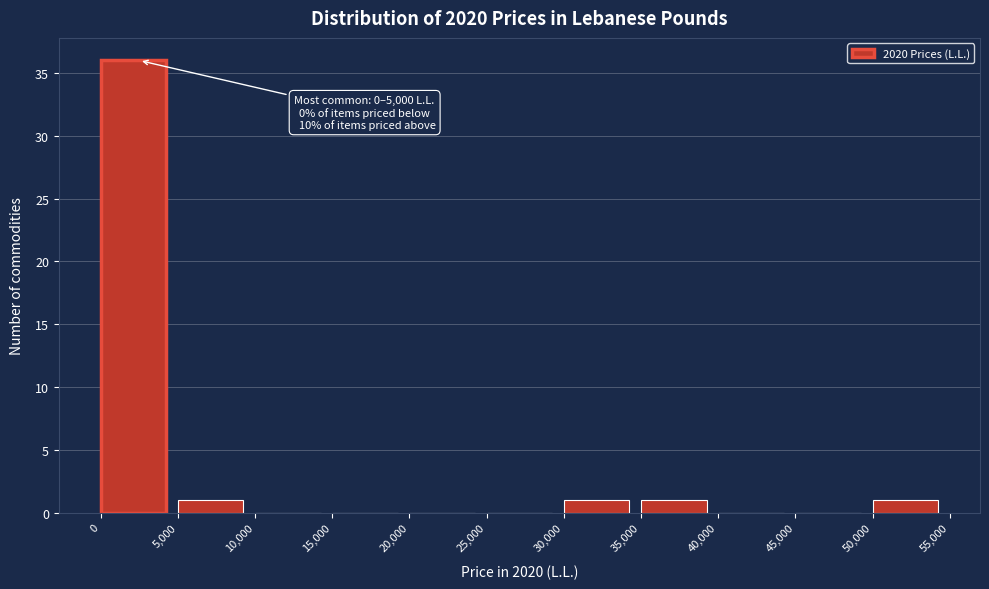

Over which range of the x-axis is the bar tallest?

0 to 5,000